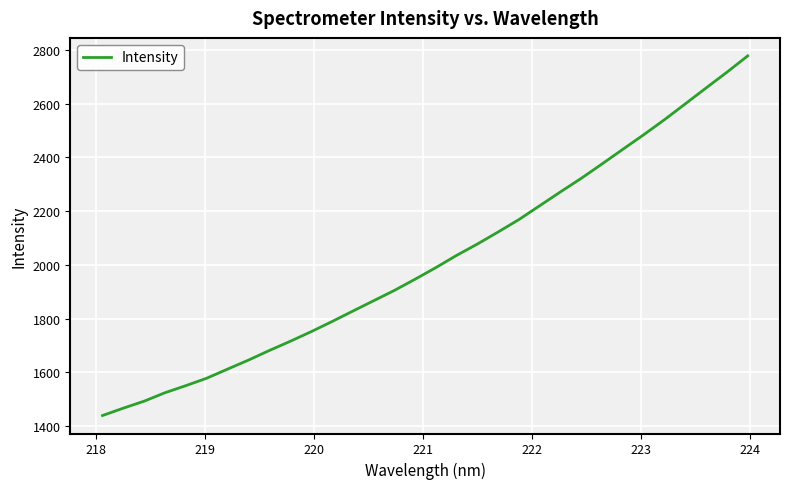

What is the smallest value displayed?

1439.4